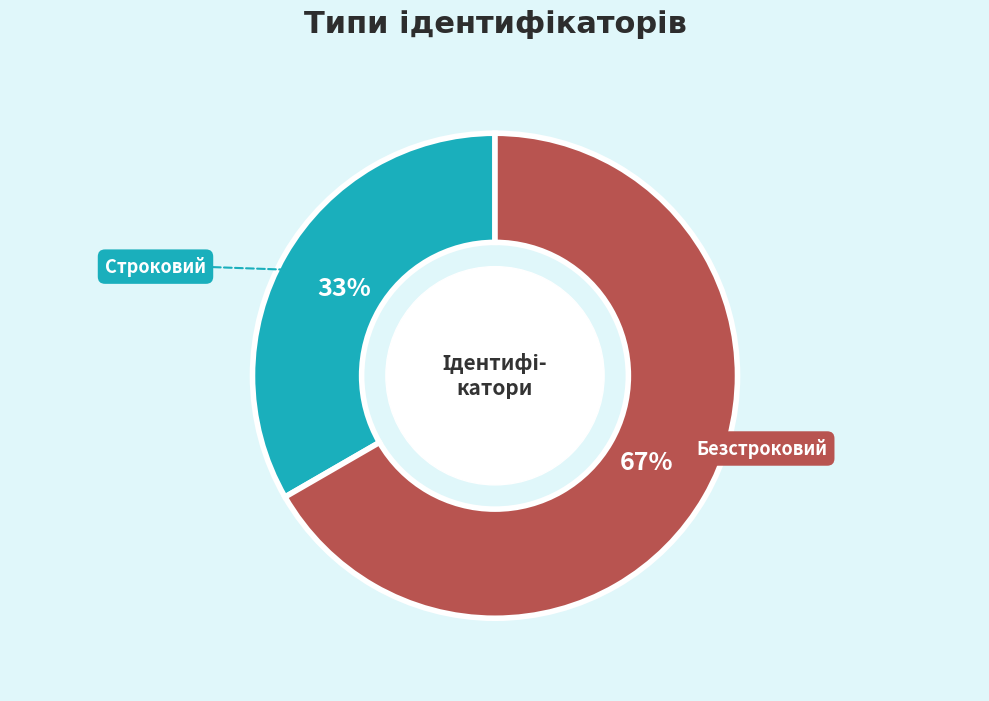

To the nearest percent, what is the average slice percentage?

50%